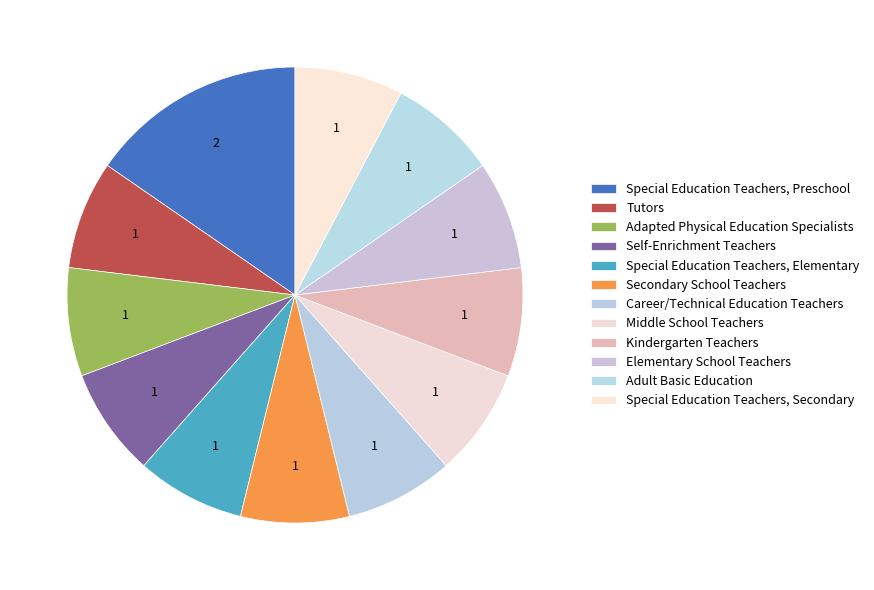

Combined, what portion of the pie is Elementary School Teachers and Tutors?

15.4%